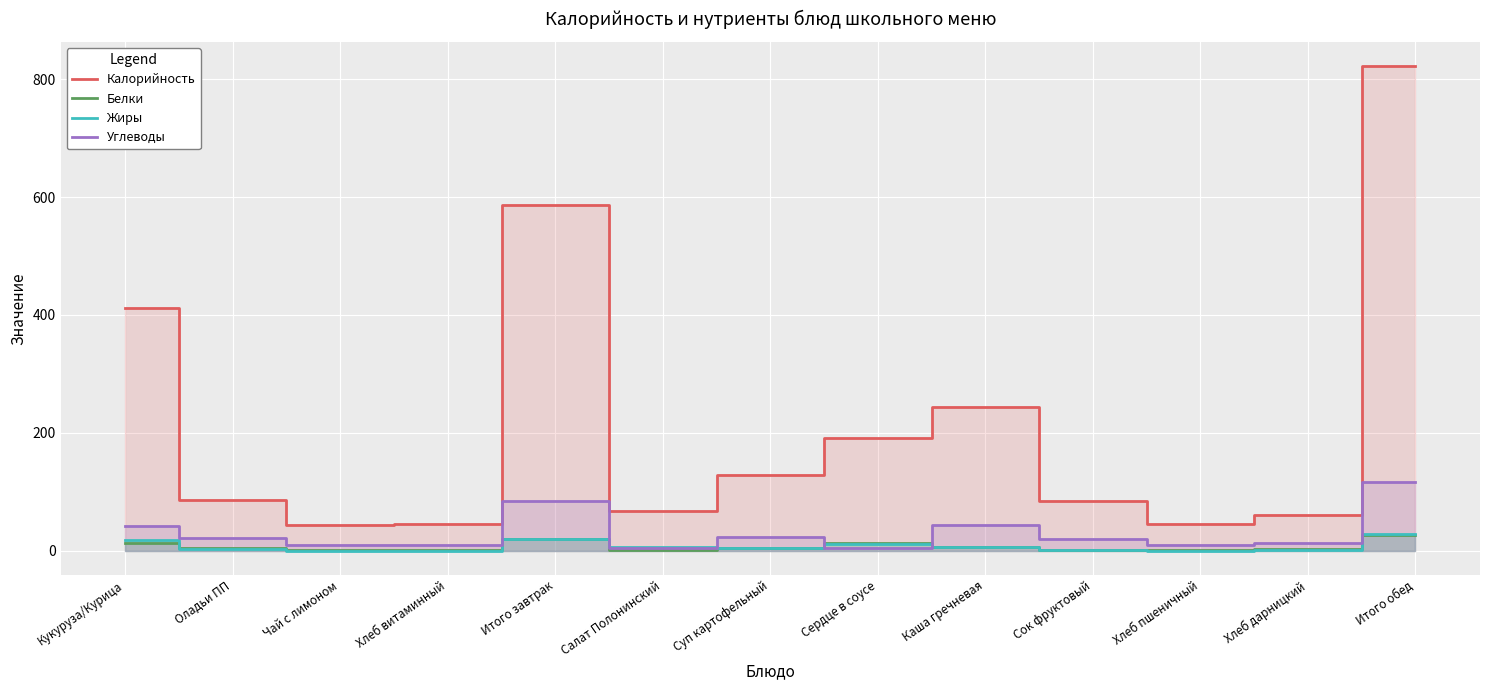

Between Итого завтрак and Каша гречневая, which series saw the biggest shift?

Калорийность